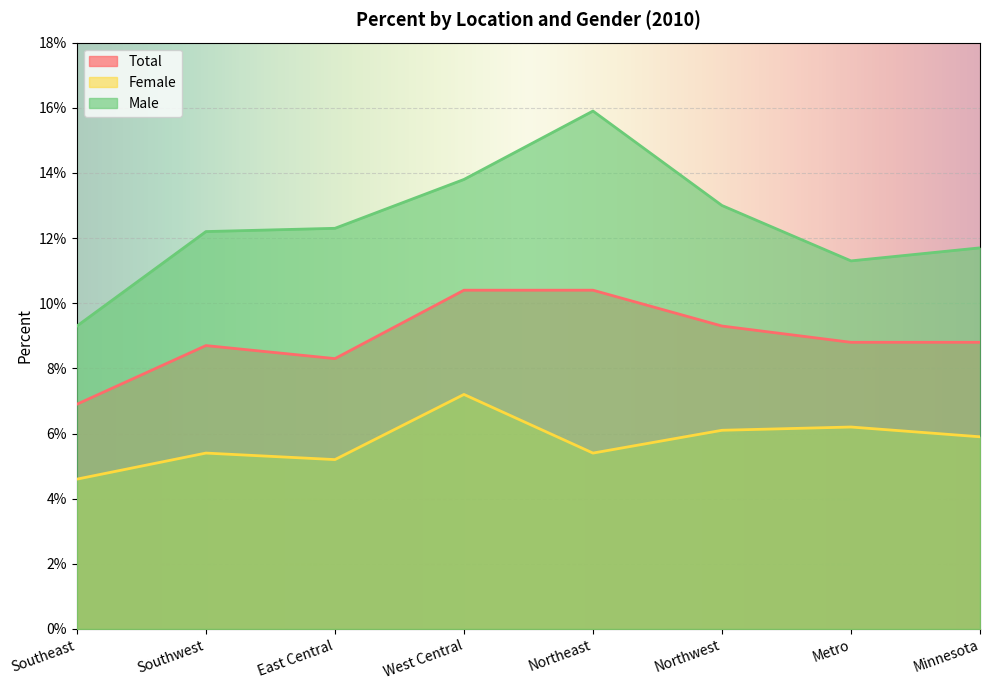

True or false: Male and Total intersect in this chart.

False